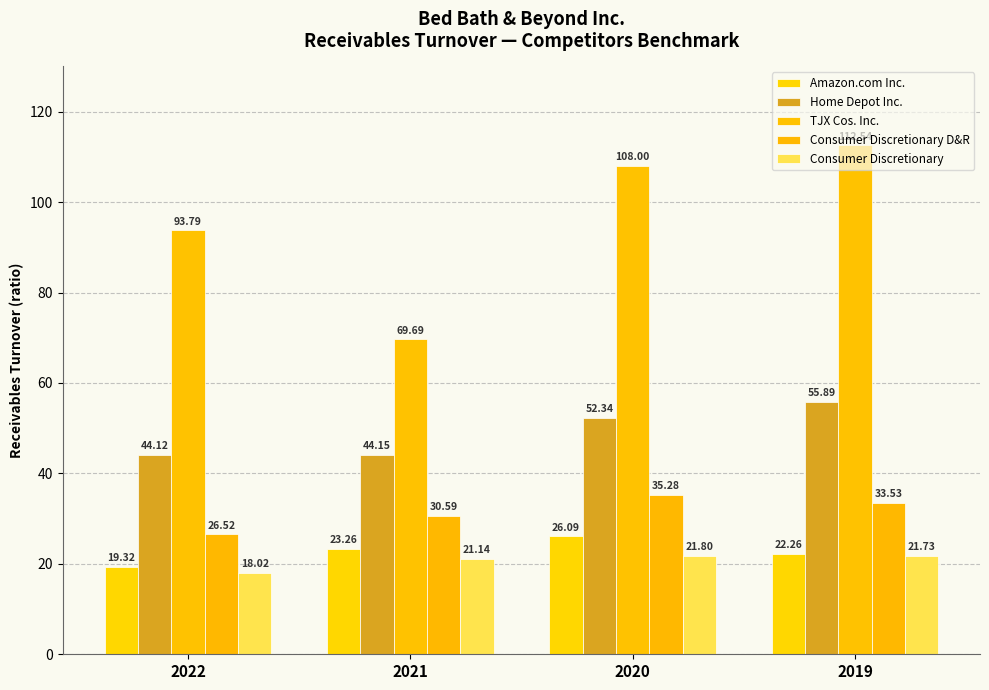

What is the approximate value of TJX Cos. Inc. at 2021?

69.7